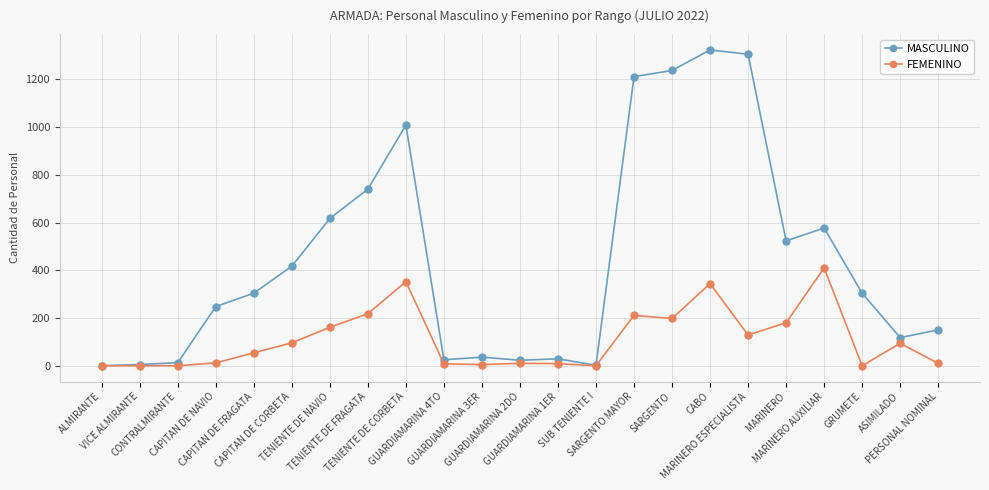

Which series changed the most between TENIENTE DE FRAGATA and SARGENTO MAYOR?

MASCULINO